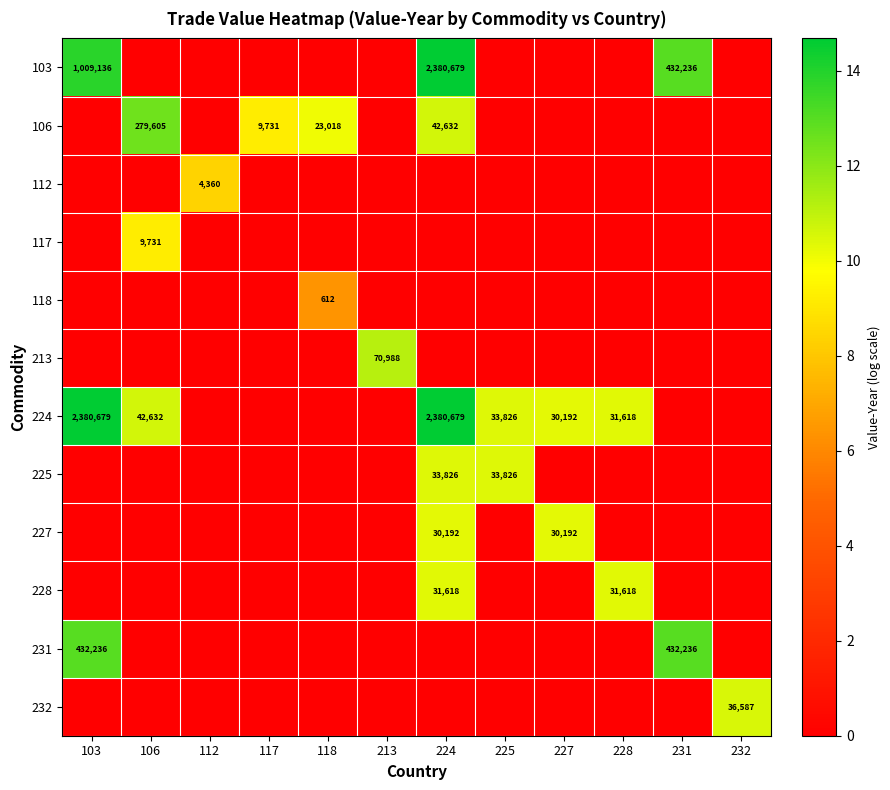

Is it true that 227 equals 30192 at 227?

True